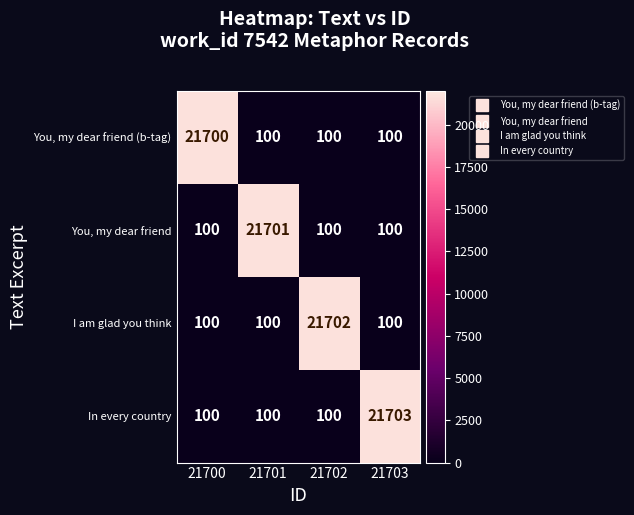

Reading left to right, what are all the values shown in this chart?

You, my dear friend (b-tag): 21700=21700	21701=100	21702=100	21703=100
You, my dear friend: 21700=100	21701=21701	21702=100	21703=100
I am glad you think: 21700=100	21701=100	21702=21702	21703=100
In every country: 21700=100	21701=100	21702=100	21703=21703